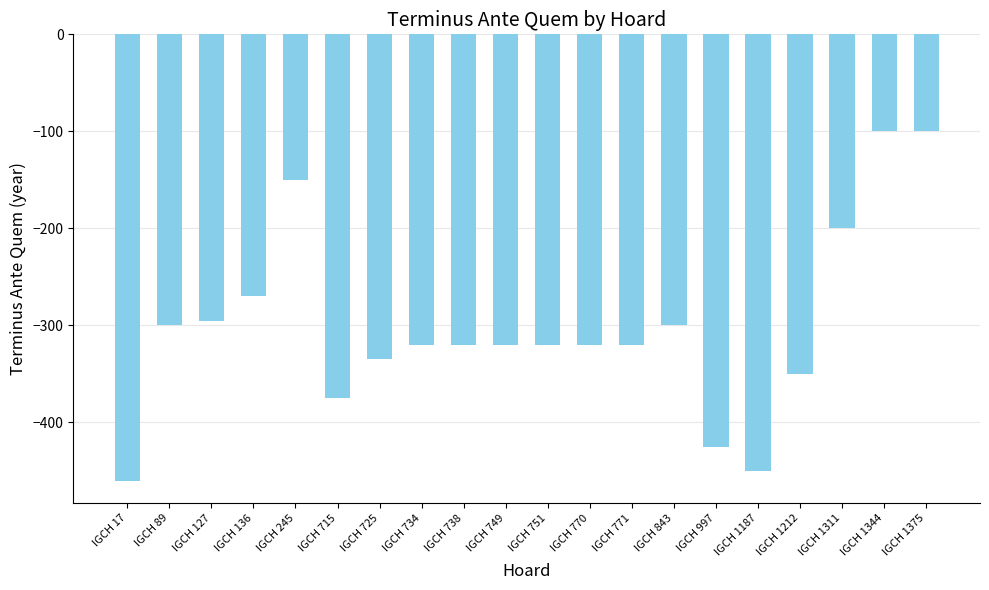

What is the approximate value at IGCH 1311?

-200